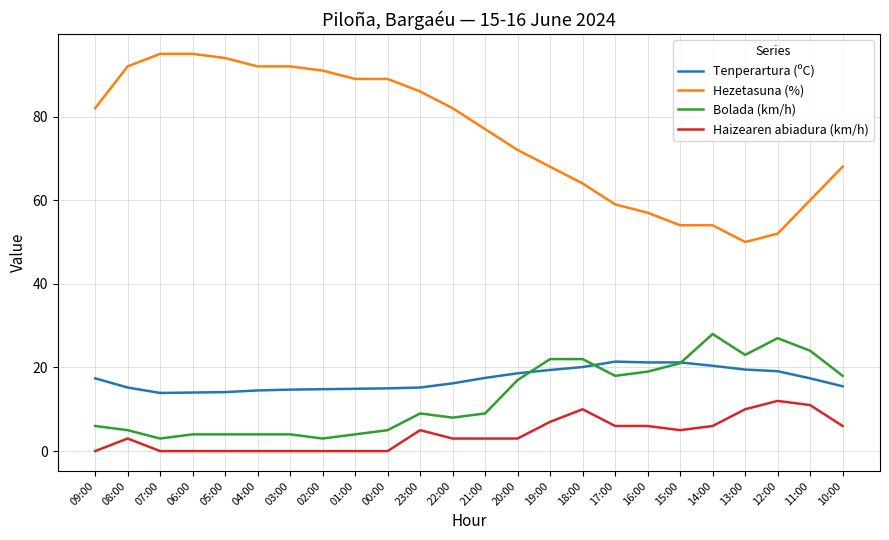

What is the lowest value of the Hezetasuna (%) series?

50.0